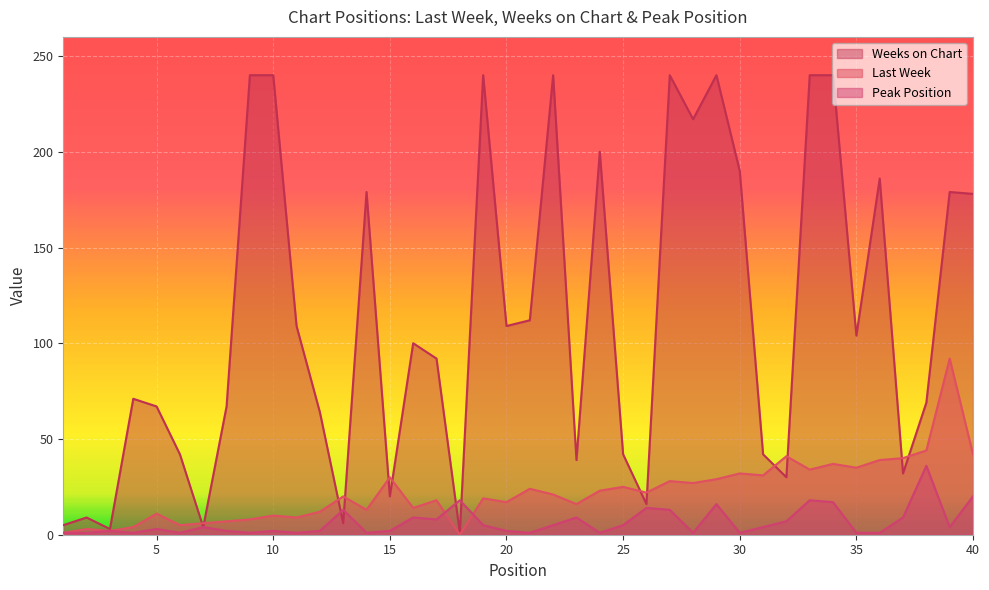

Reading left to right, list all the values displayed in this chart.

Last Week: 1=1	2=3	3=2	4=4	5=11	6=5	7=6	8=7	9=8	10=10	11=9	12=12	13=20	14=13	15=30	16=14	17=18	18=0	19=19	20=17	21=24	22=21	23=16	24=23	25=25	26=22	27=28	28=27	29=29	30=32	31=31	32=41	33=34	34=37	35=35	36=39	37=40	38=44	39=92	40=42
Weeks on Chart: 1=5	2=9	3=3	4=71	5=67	6=42	7=4	8=67	9=240	10=240	11=109	12=64	13=6	14=179	15=20	16=100	17=92	18=1	19=240	20=109	21=112	22=240	23=39	24=200	25=42	26=16	27=240	28=217	29=240	30=190	31=42	32=30	33=240	34=240	35=104	36=186	37=32	38=69	39=179	40=178
Peak Position: 1=1	2=1	3=2	4=1	5=3	6=1	7=4	8=2	9=1	10=2	11=1	12=2	13=13	14=1	15=2	16=9	17=8	18=18	19=5	20=2	21=1	22=5	23=9	24=1	25=5	26=14	27=13	28=1	29=16	30=1	31=4	32=7	33=18	34=17	35=1	36=1	37=9	38=36	39=4	40=20